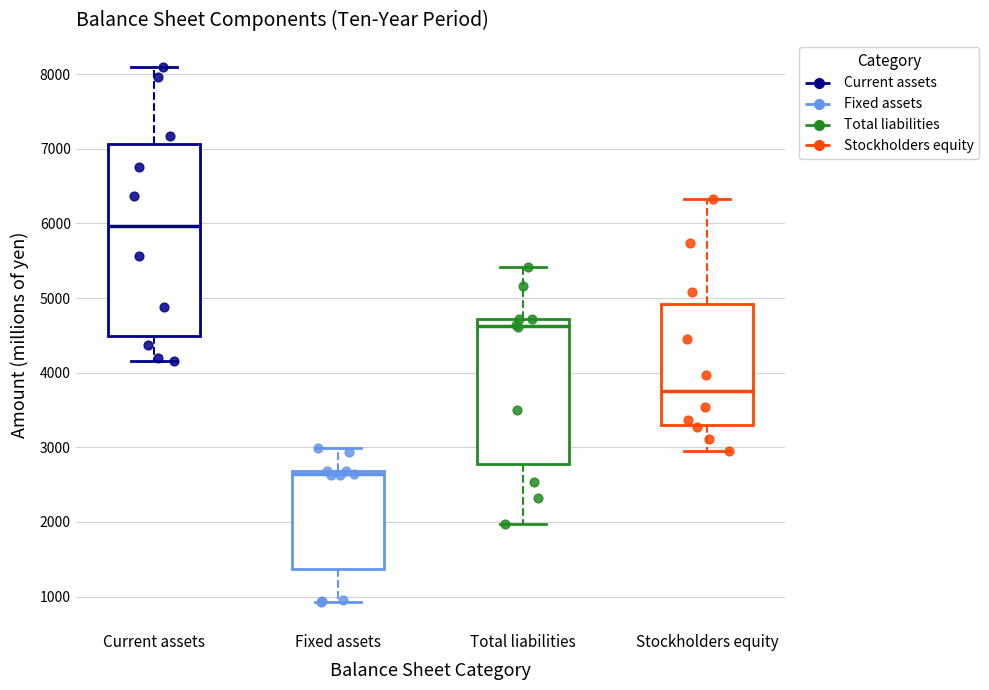

Reading left to right, read every box against the y-axis: the position of its median line, the range the box covers, and the ends of its whiskers. The values are not printed on the chart, so give them approximately, as read against the axis.

Current assets: median 6000, box 4500 to 7100, whiskers 4200 to 8100
Fixed assets: median 2600, box 1400 to 2700, whiskers 900 to 3000
Total liabilities: median 4600, box 2800 to 4700, whiskers 2000 to 5400
Stockholders equity: median 3800, box 3300 to 4900, whiskers 3000 to 6300